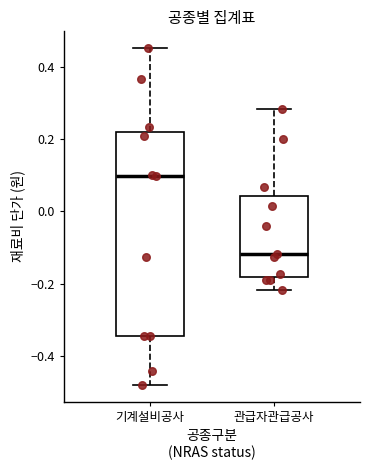

Reading left to right, read every box against the y-axis: the position of its median line, the range the box covers, and the ends of its whiskers. The values are not printed on the chart, so give them approximately, as read against the axis.

기계설비공사: median 0.10, box -0.34 to 0.22, whiskers -0.48 to 0.46
관급자관급공사: median -0.12, box -0.18 to 0.04, whiskers -0.22 to 0.28